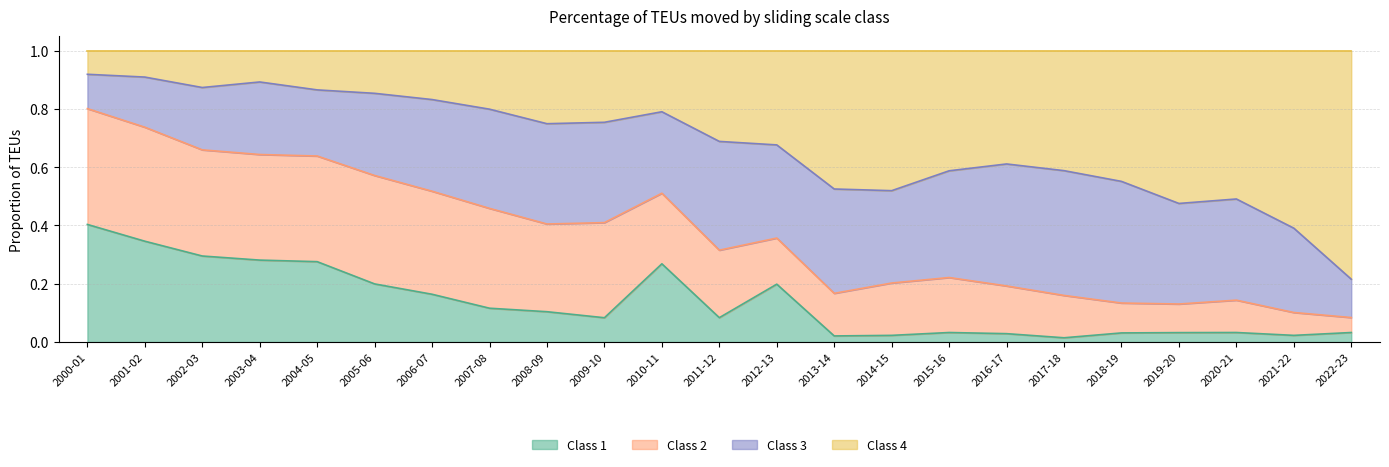

At which label does Class 1 reach its minimum?

2017-18